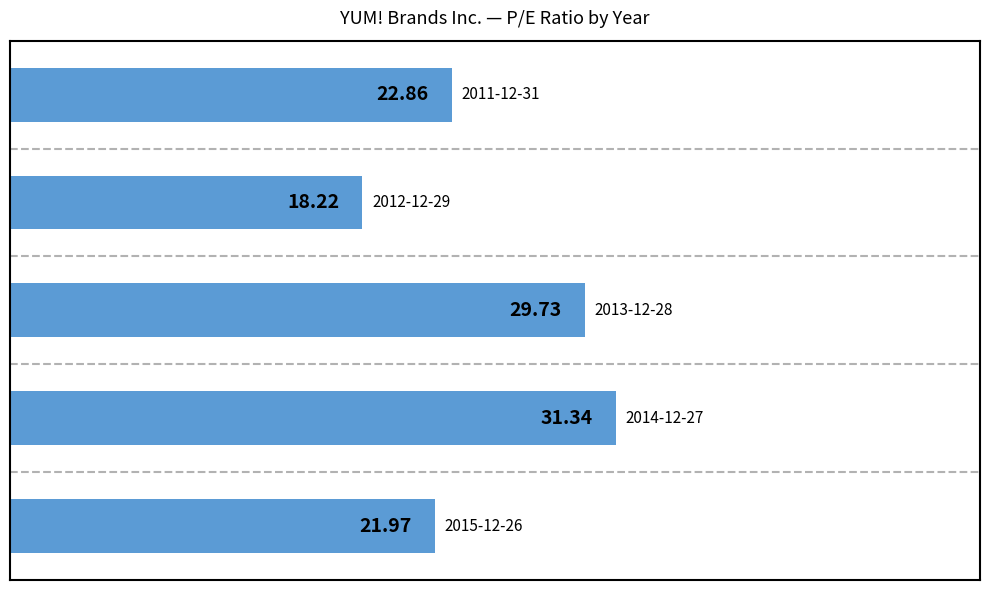

Does the chart contain any negative values?

No